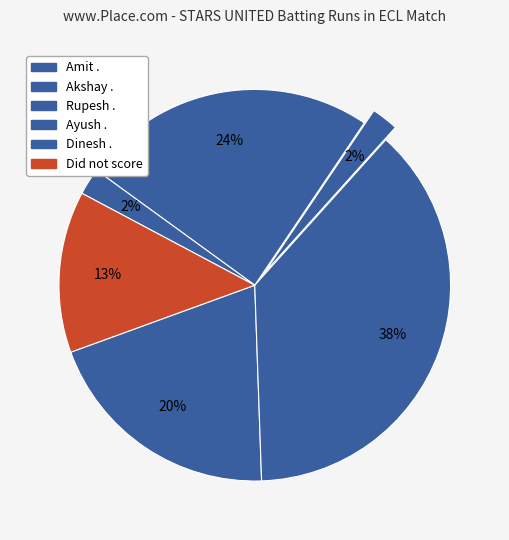

How many slices are in this pie chart?

6